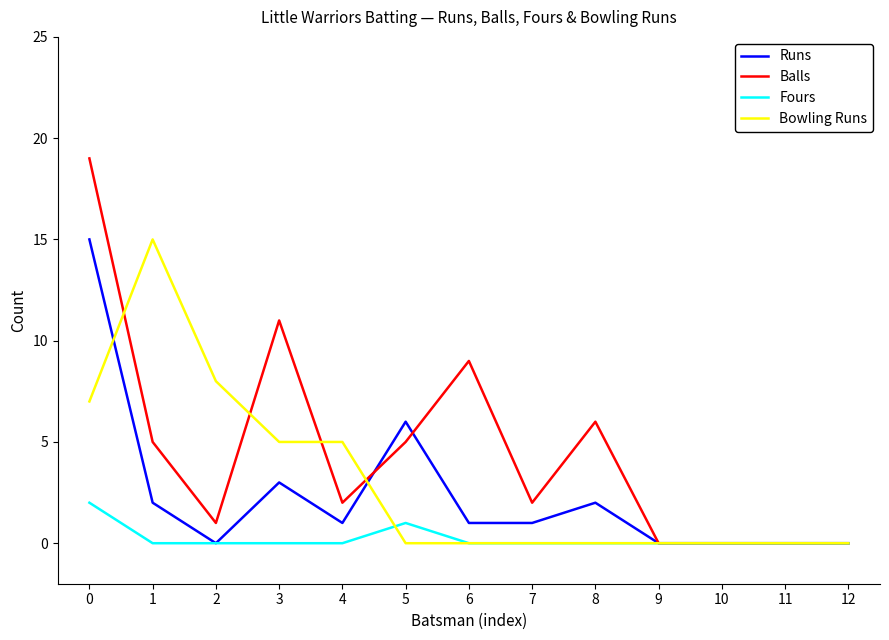

True or false: Bowling Runs has more than 0 points higher than both neighbors.

True